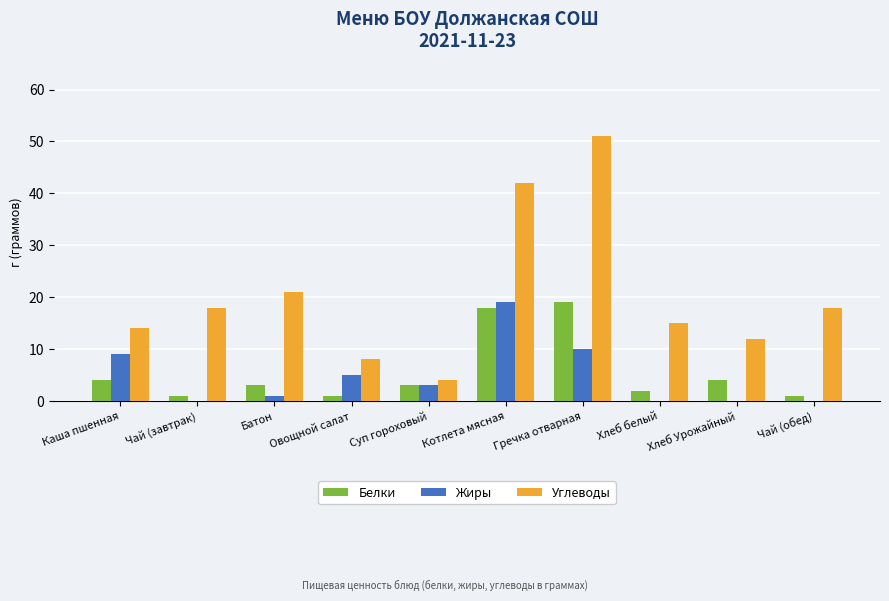

Which series has the largest range (max minus min)?

Углеводы